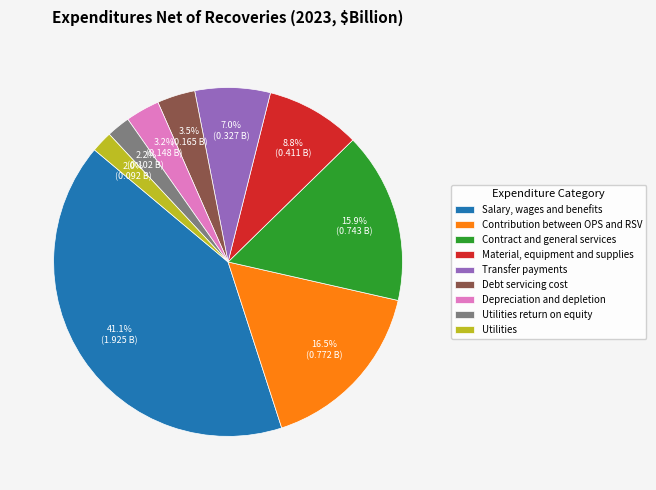

Which has a higher value, Contract and general services or Salary, wages and benefits?

Salary, wages and benefits